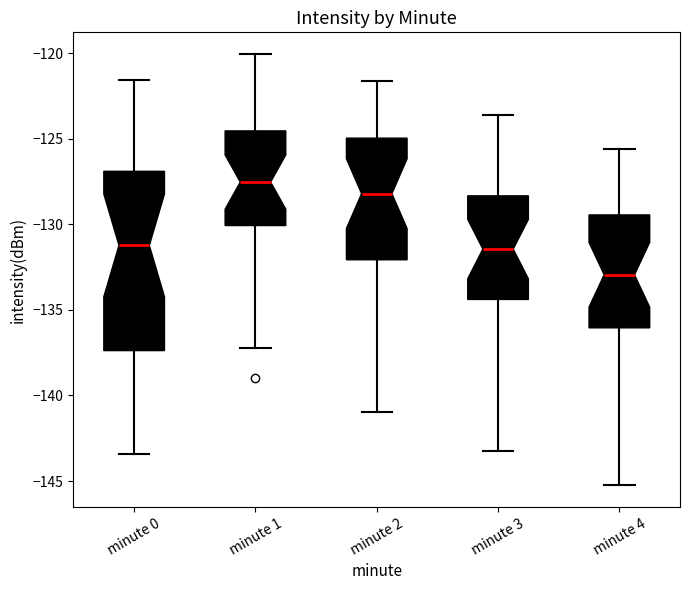

Where does the lower whisker of the box for minute 1 end on the y-axis? The values are not printed on the chart, so give them approximately, as read against the axis.

-137.5